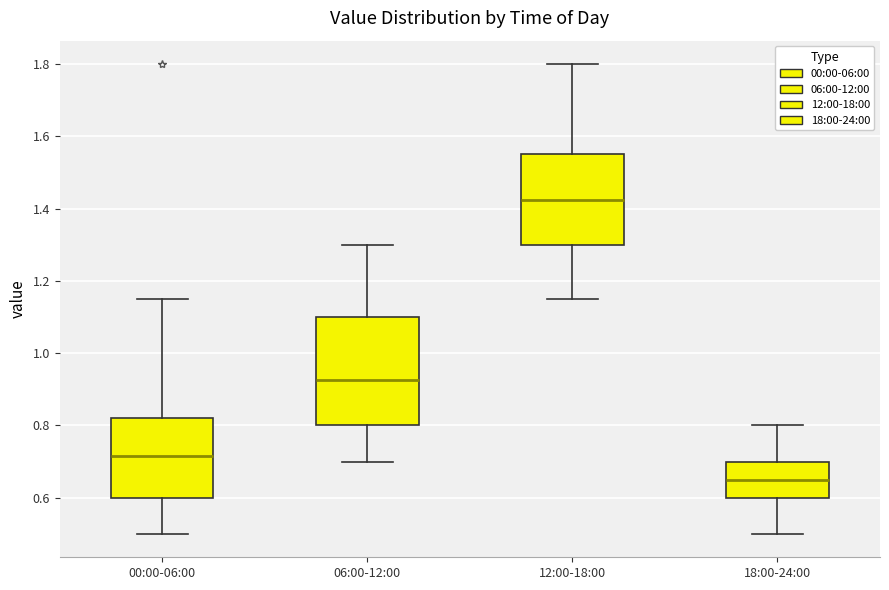

Reading left to right, read every box against the y-axis: the position of its median line, the range the box covers, and the ends of its whiskers. The values are not printed on the chart, so give them approximately, as read against the axis.

00:00-06:00: median 0.72, box 0.60 to 0.82, whiskers 0.50 to 1.16
06:00-12:00: median 0.92, box 0.80 to 1.10, whiskers 0.70 to 1.30
12:00-18:00: median 1.42, box 1.30 to 1.56, whiskers 1.16 to 1.80
18:00-24:00: median 0.66, box 0.60 to 0.70, whiskers 0.50 to 0.80